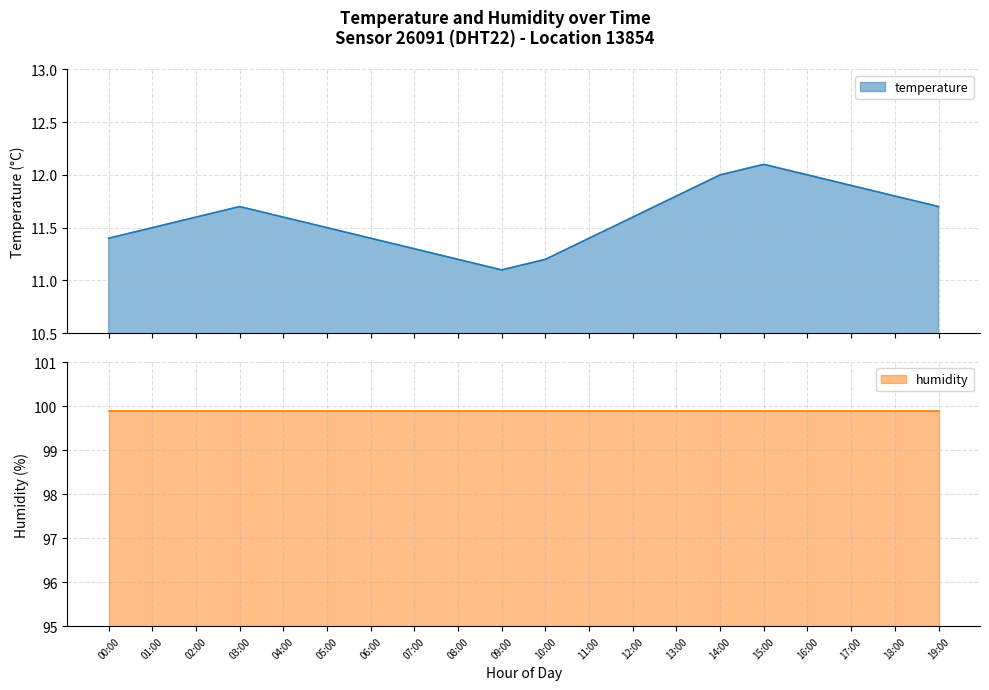

Which label corresponds to the largest value in the chart?

15:00